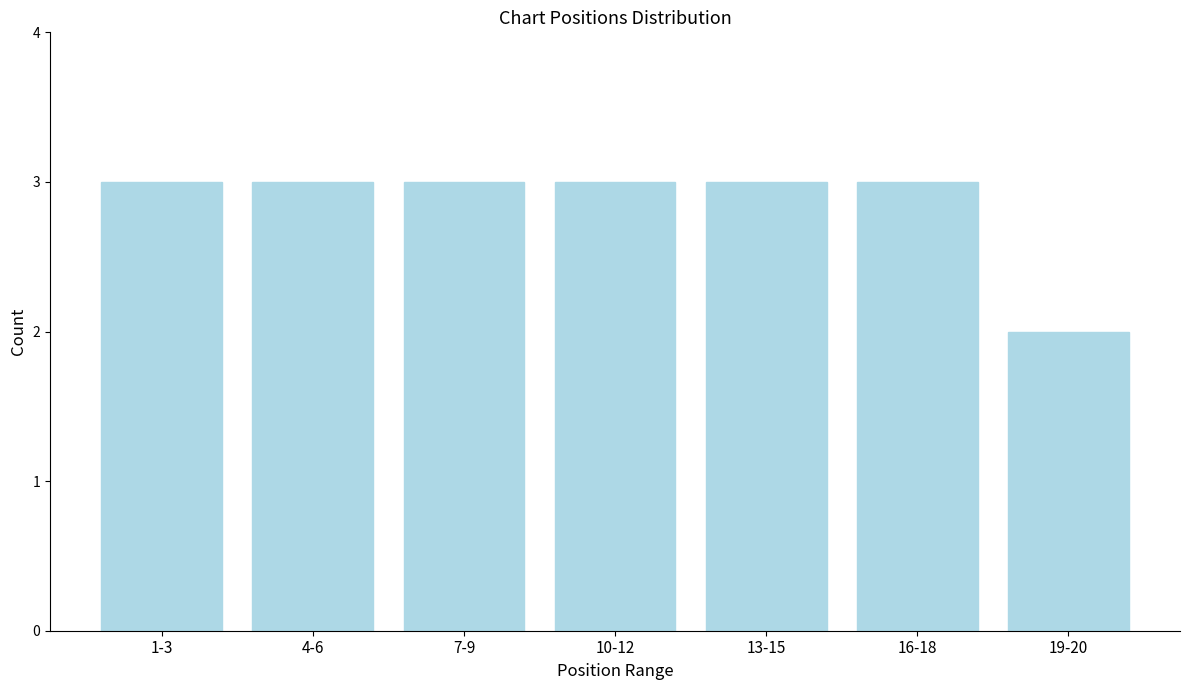

Reading left to right, list all the values displayed in this chart.

3	3	3	3	3	3	2